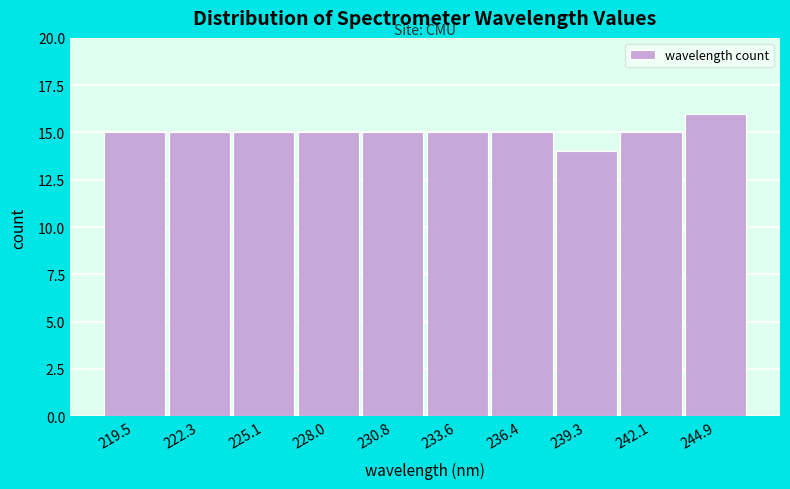

What is the height of the bar covering 235.0 to 238.0 on the x-axis? Neither the bar edges nor the heights are printed on the chart, so give them approximately, as read against the axes.

15